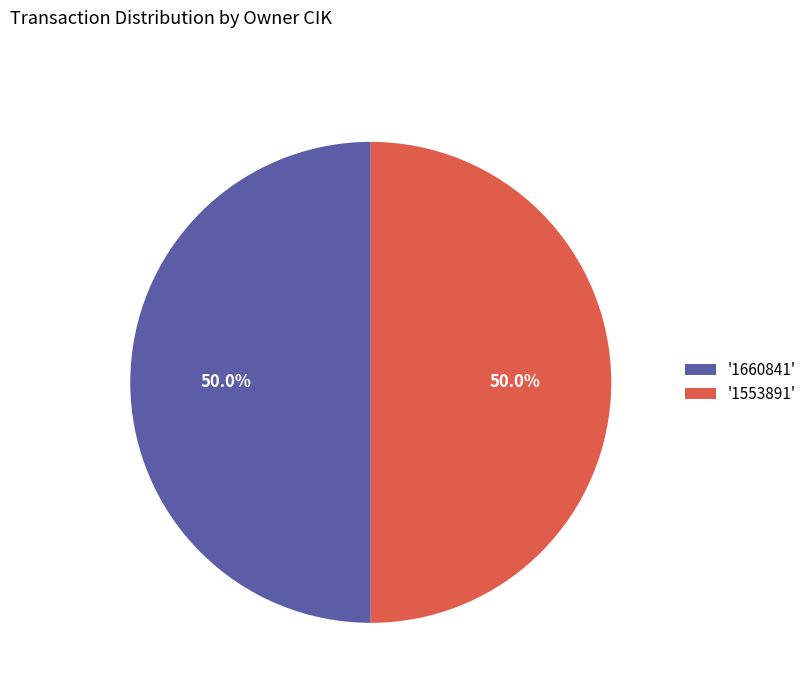

Combined, do '1553891' and '1660841' account for over 50%?

Yes